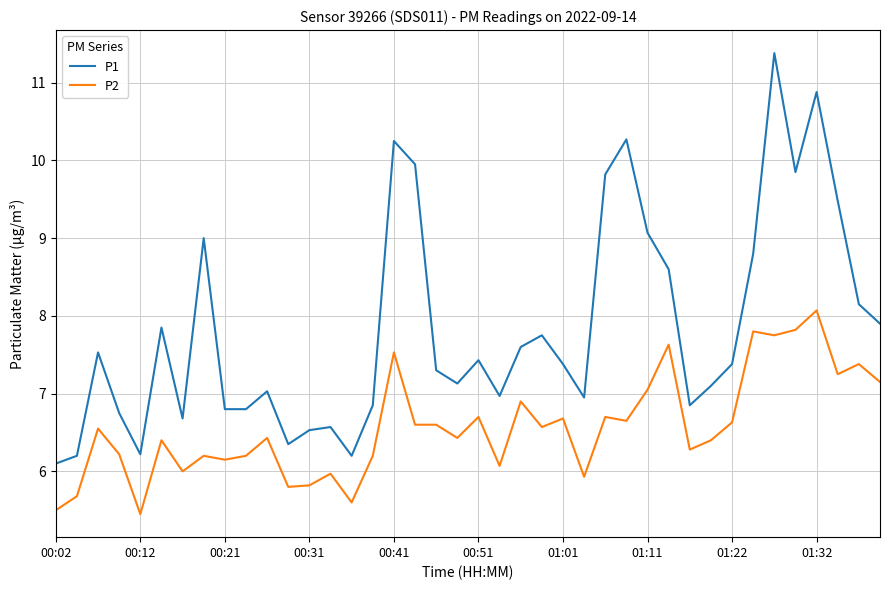

List the series in order of their overall mean, lowest first.

P2, P1